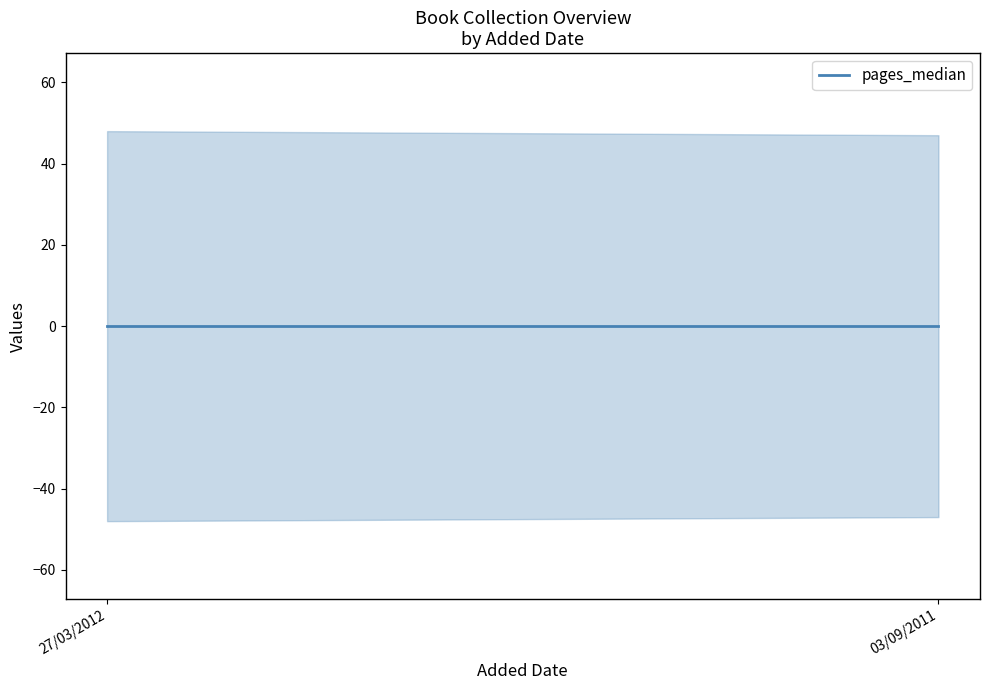

At which category is the sum across all series the highest?

27/03/2012